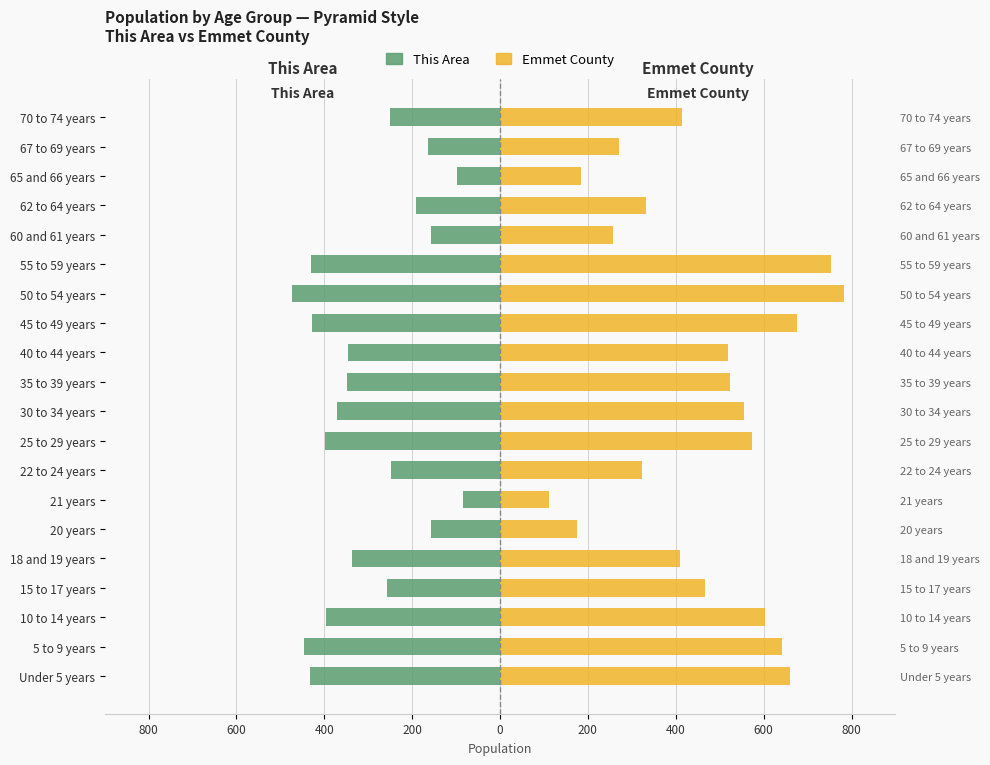

How many groups of bars are there?

20